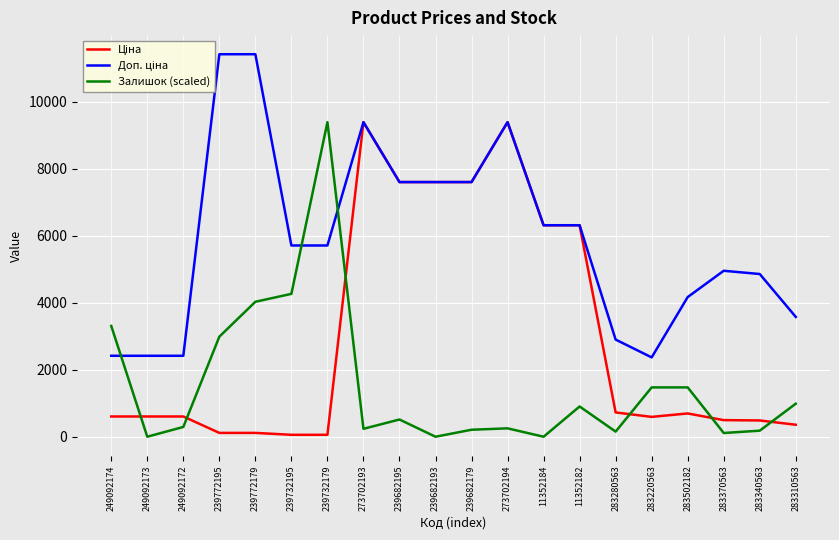

True or false: Залишок (scaled) has a value of 152.7 at 283280563.

True